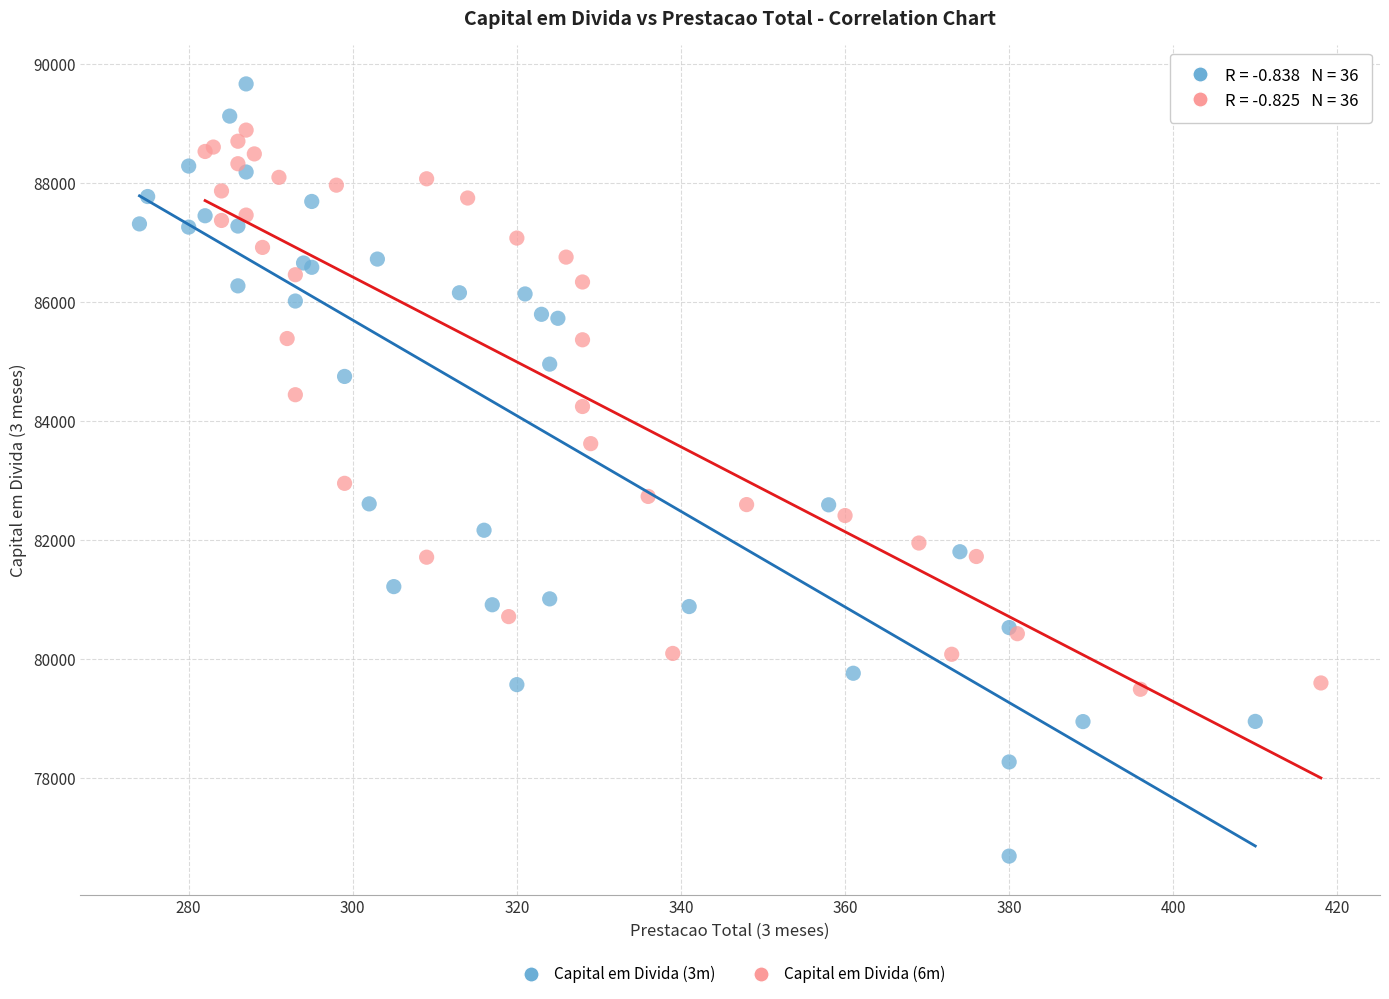

Which series has the widest spread of Y values?

Capital em Divida (3m)